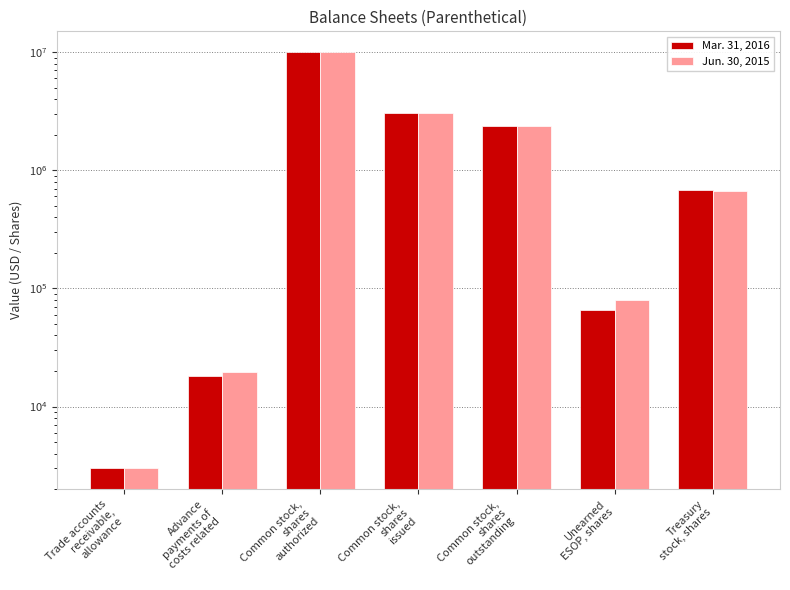

Reading right to left, transcribe all the data shown in this chart.

Mar. 31, 2016: Treasury
stock, shares=677690	Unearned
ESOP, shares=66042	Common stock,
shares
outstanding=2361084	Common stock,
shares
issued=3029874	Common stock,
shares
authorized=10000000	Advance
payments of
costs related=18313	Trade accounts
receivable,
allowance=3000
Jun. 30, 2015: Treasury
stock, shares=667187	Unearned
ESOP, shares=79167	Common stock,
shares
outstanding=2362687	Common stock,
shares
issued=3029874	Common stock,
shares
authorized=10000000	Advance
payments of
costs related=19626	Trade accounts
receivable,
allowance=3000